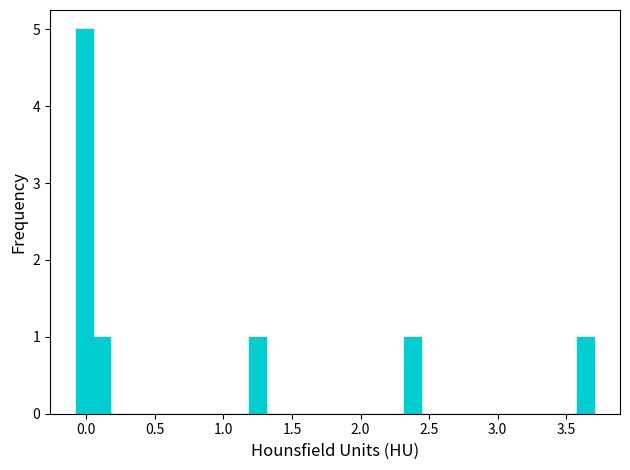

Read against the x-axis, roughly where is the centre of the tallest bar?

0.00